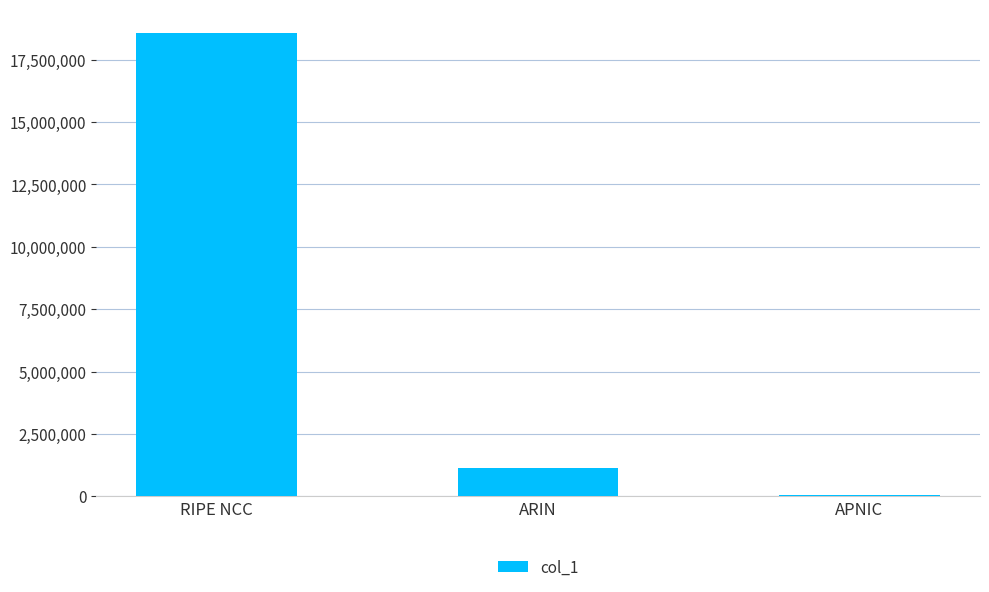

Where is the data nearest to the value 9325952?

ARIN